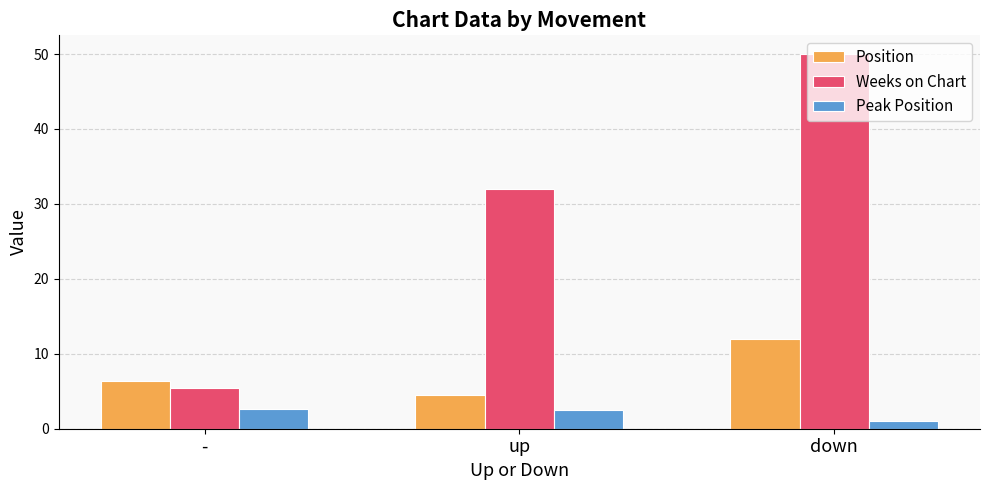

Does the chart contain stacked bars?

No